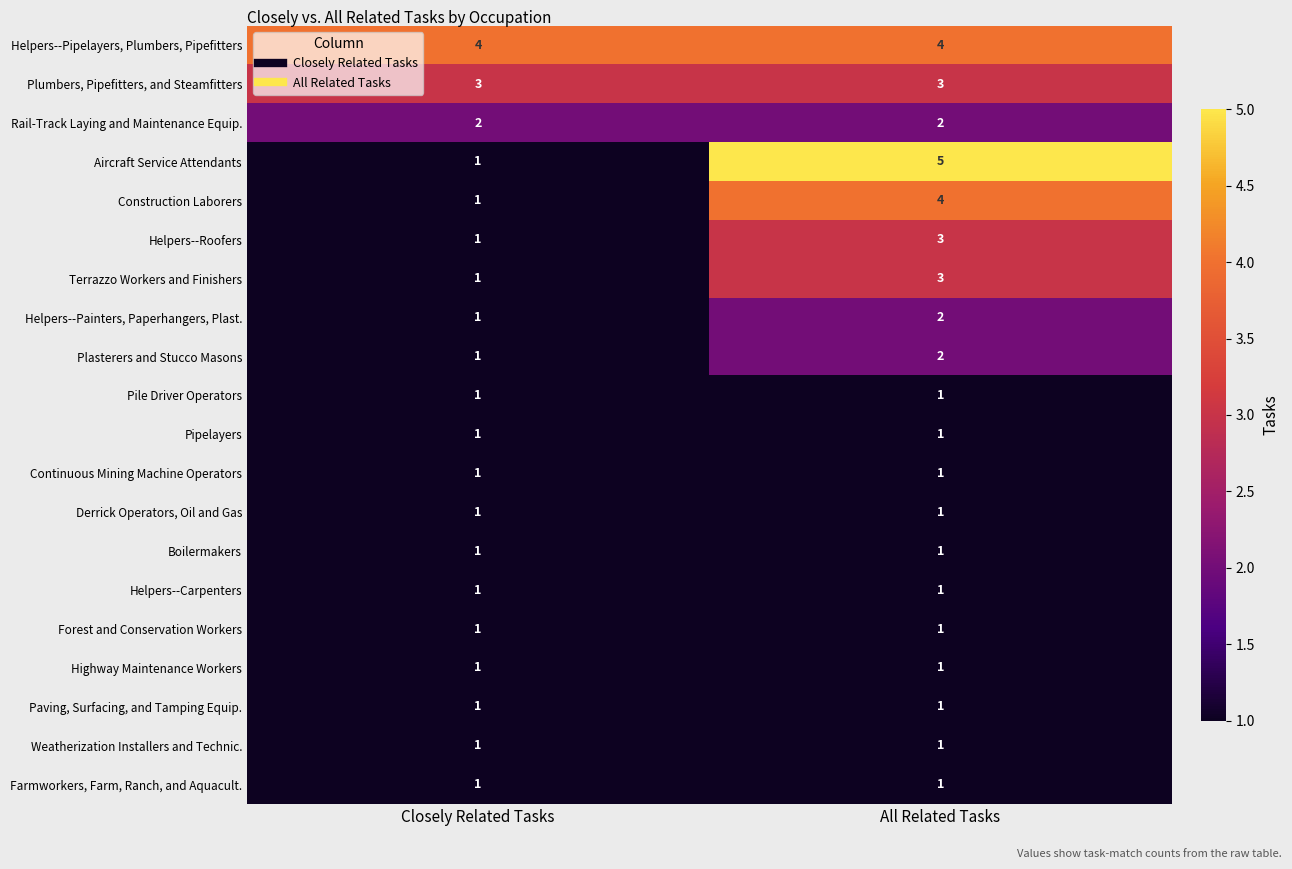

Between Closely Related Tasks and All Related Tasks, which series saw the biggest shift?

Aircraft Service Attendants